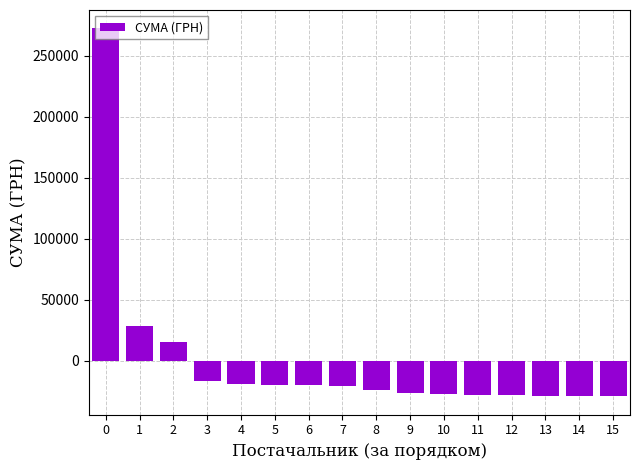

What is the maximum value shown in the chart?

272354.2